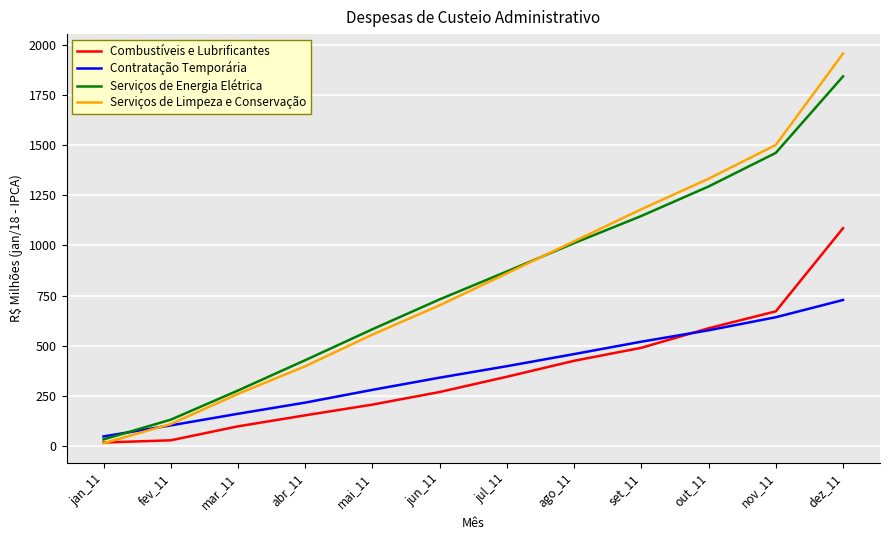

What is the spread (max minus min) of values at abr_11?

274.6